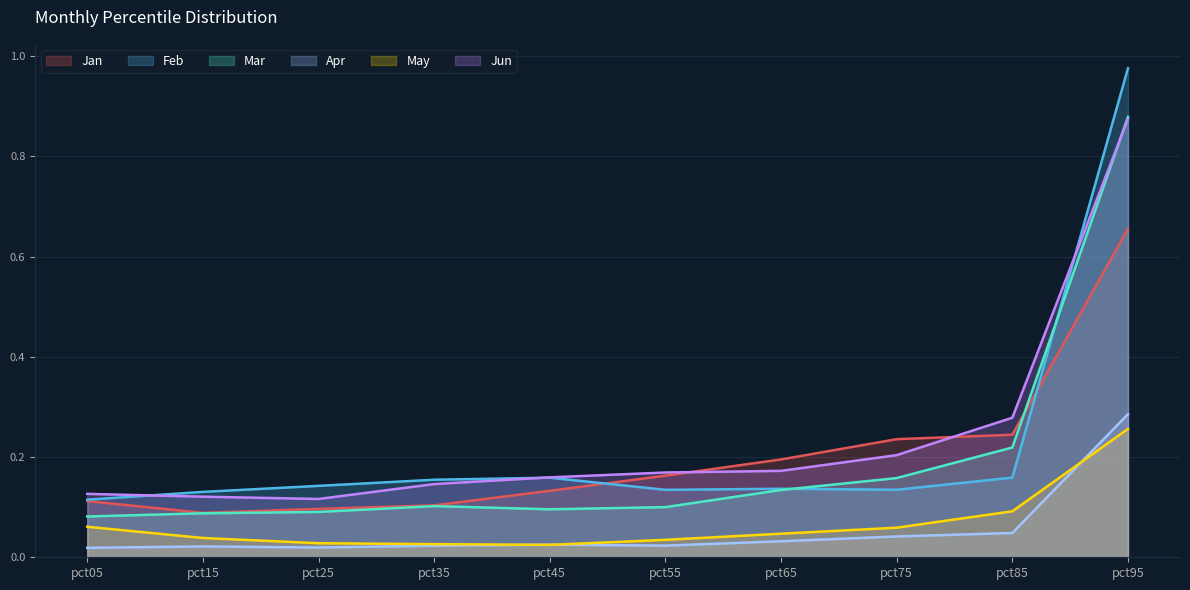

Reading left to right, list all the values displayed in this chart.

Jan: pct05=0.1	pct15=0.1	pct25=0.1	pct35=0.1	pct45=0.1	pct55=0.2	pct65=0.2	pct75=0.2	pct85=0.2	pct95=0.7
Feb: pct05=0.1	pct15=0.1	pct25=0.1	pct35=0.2	pct45=0.2	pct55=0.1	pct65=0.1	pct75=0.1	pct85=0.2	pct95=1.0
Mar: pct05=0.1	pct15=0.1	pct25=0.1	pct35=0.1	pct45=0.1	pct55=0.1	pct65=0.1	pct75=0.2	pct85=0.2	pct95=0.9
Apr: pct05=0.0	pct15=0.0	pct25=0.0	pct35=0.0	pct45=0.0	pct55=0.0	pct65=0.0	pct75=0.0	pct85=0.0	pct95=0.3
May: pct05=0.1	pct15=0.0	pct25=0.0	pct35=0.0	pct45=0.0	pct55=0.0	pct65=0.0	pct75=0.1	pct85=0.1	pct95=0.3
Jun: pct05=0.1	pct15=0.1	pct25=0.1	pct35=0.1	pct45=0.2	pct55=0.2	pct65=0.2	pct75=0.2	pct85=0.3	pct95=0.9